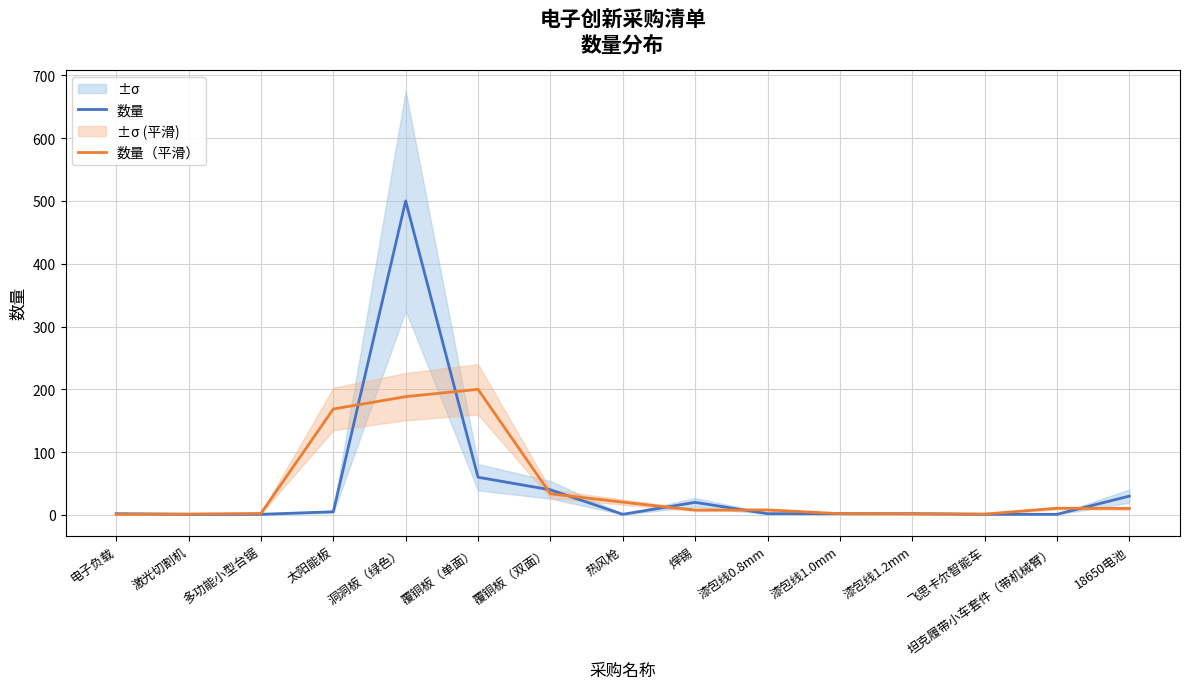

At which label is 数量 closest to 250?

覆铜板（单面）